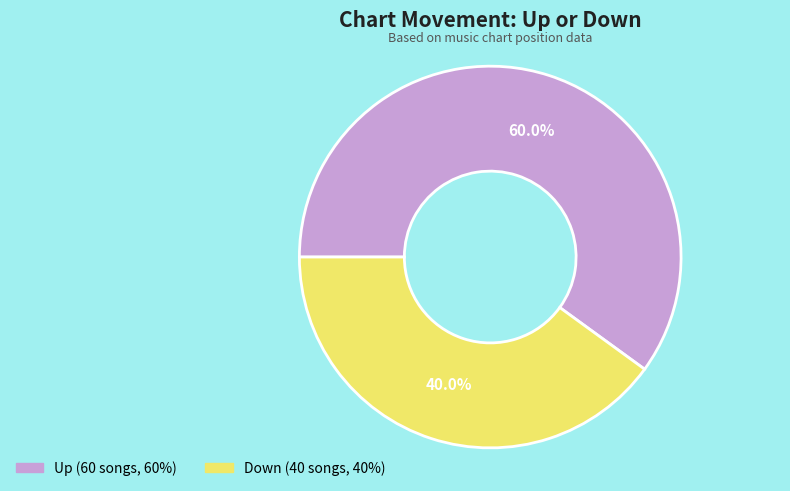

Does any single category account for the majority?

Yes